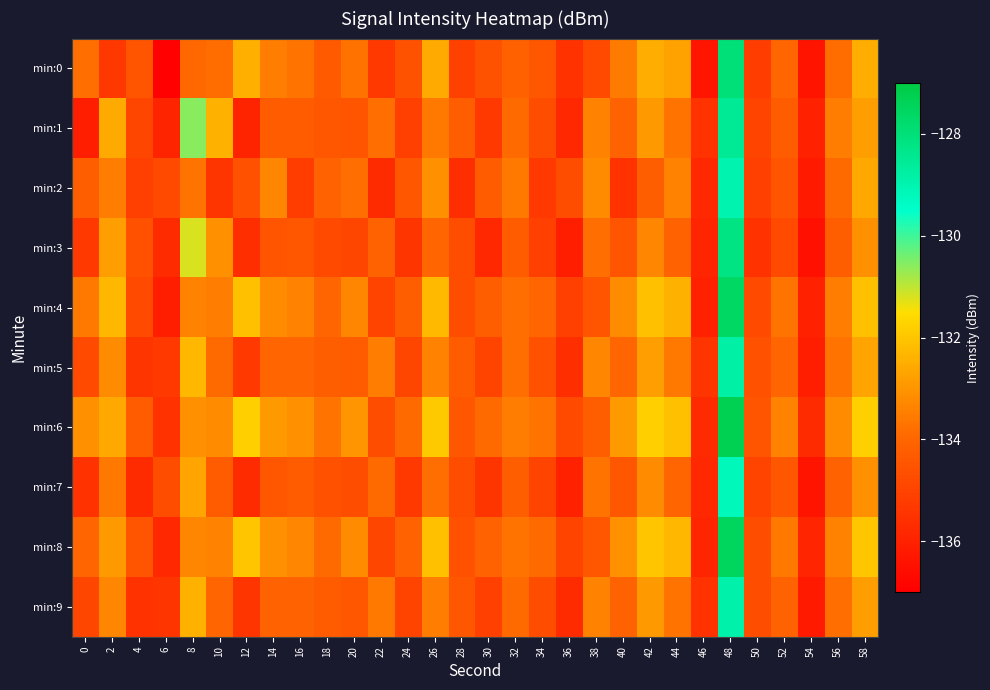

What is the greatest value displayed?

-127.3